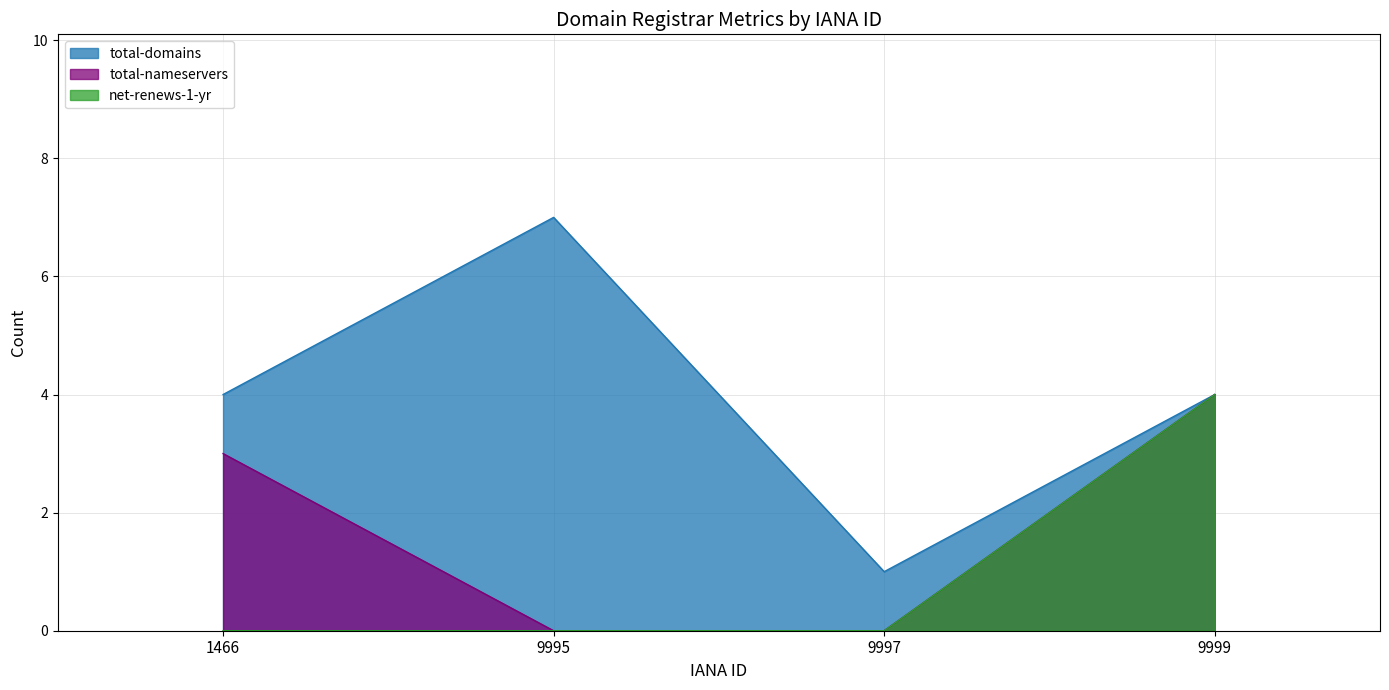

Which series changed the most between 1466 and 9999?

net-renews-1-yr